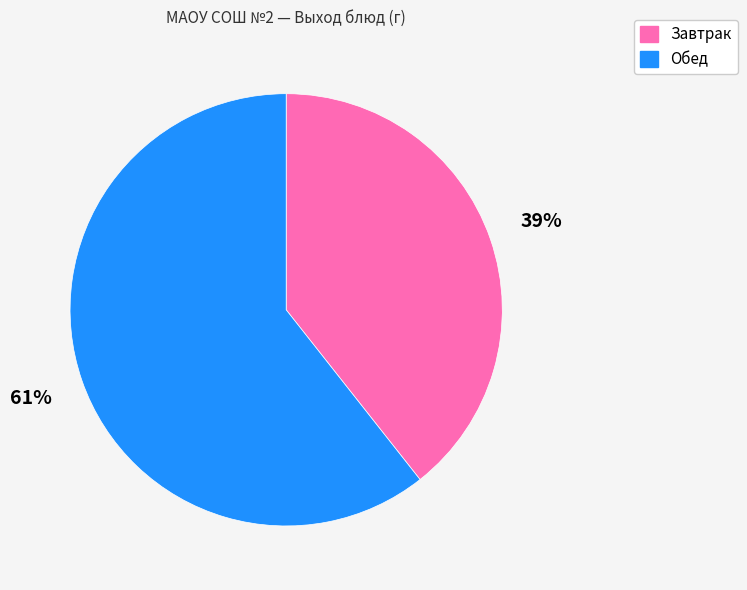

Is there any slice that represents more than half of the pie?

Yes